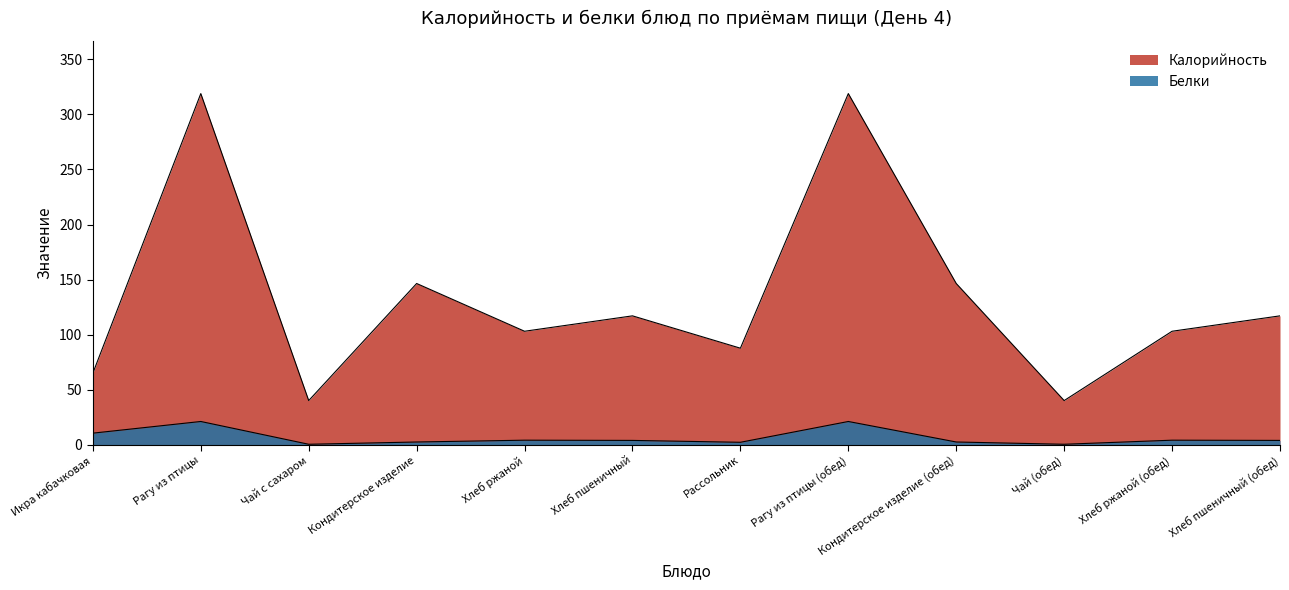

True or false: Белки has a value of 4.0 at Хлеб ржаной (обед).

True